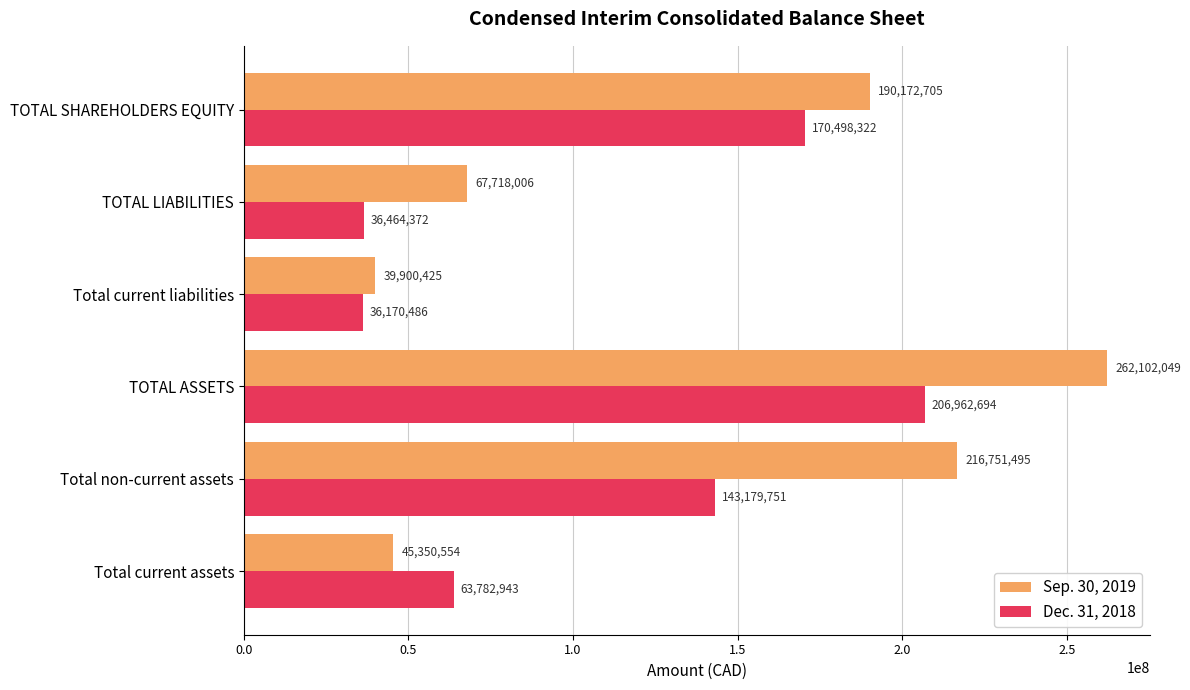

What is the smallest value displayed?

36170486